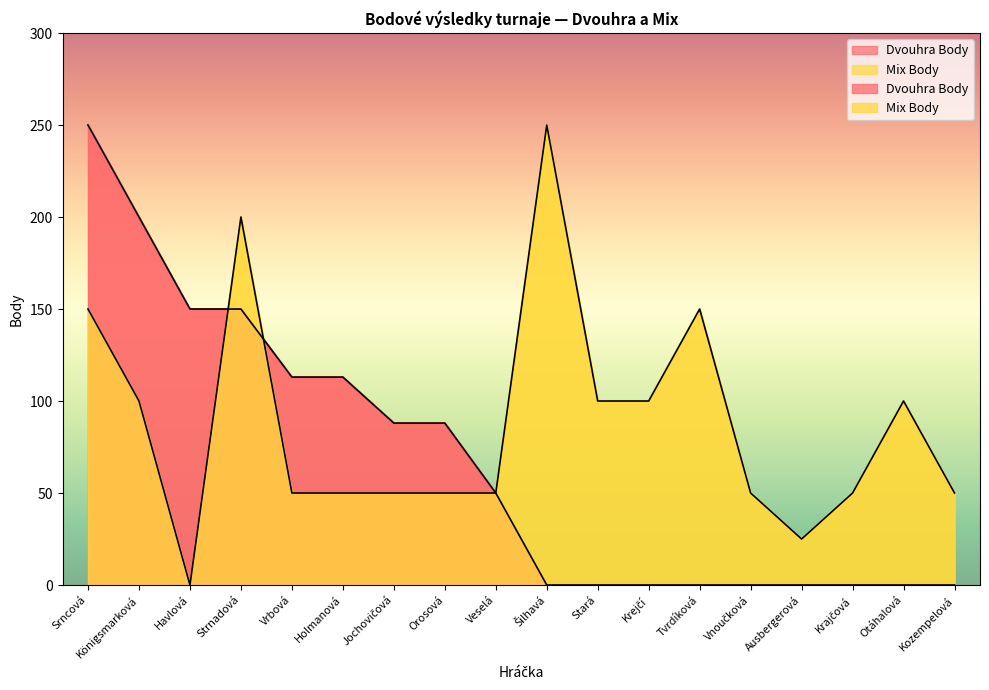

What value does the Dvouhra Body series have at Srncová, to the nearest 5?

250